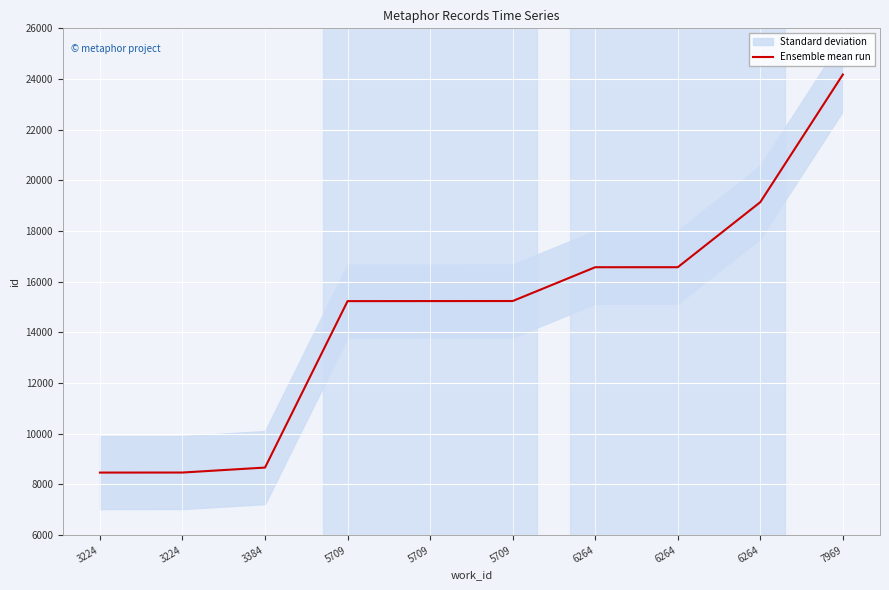

True or false: the data has more than 0 interior local peaks.

False